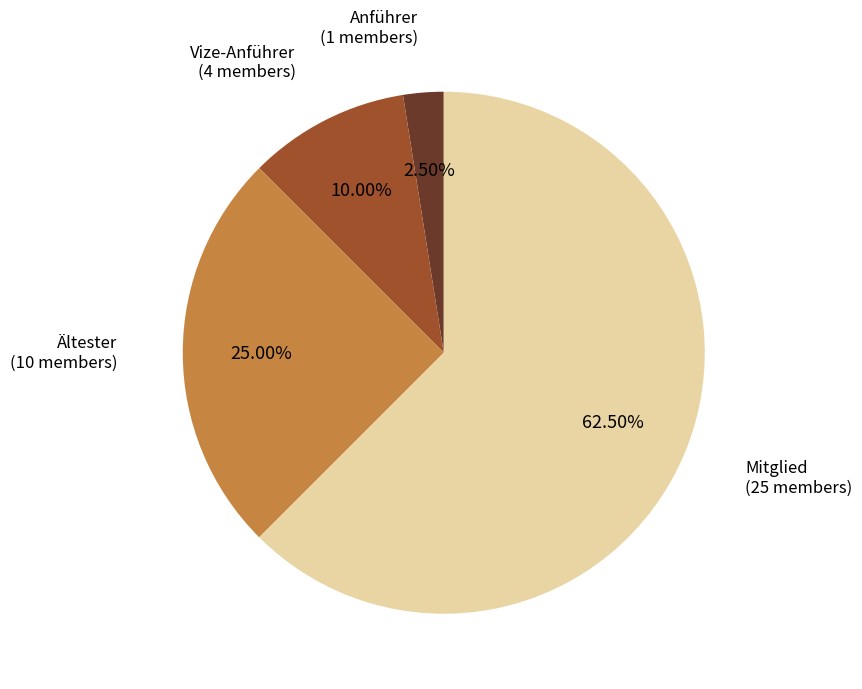

What is the ratio of the value at Mitglied to the value at Vize-Anführer?

6.2